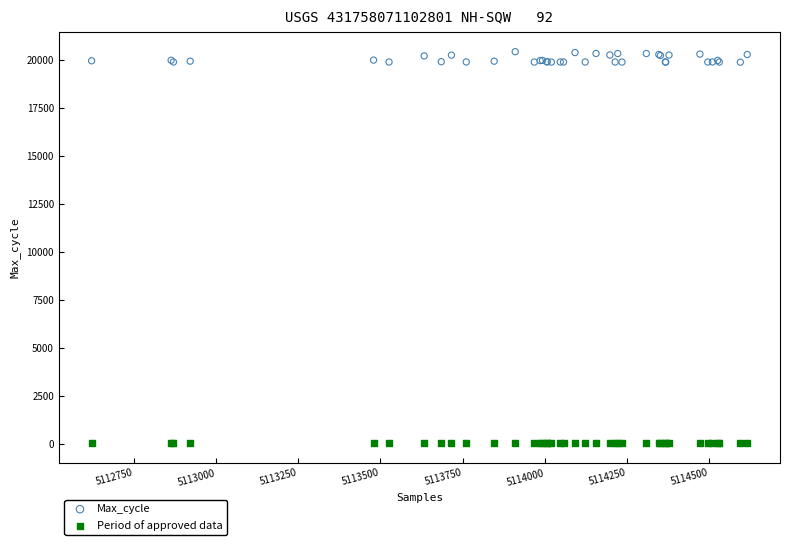

Which series reaches the maximum Y coordinate?

Max_cycle